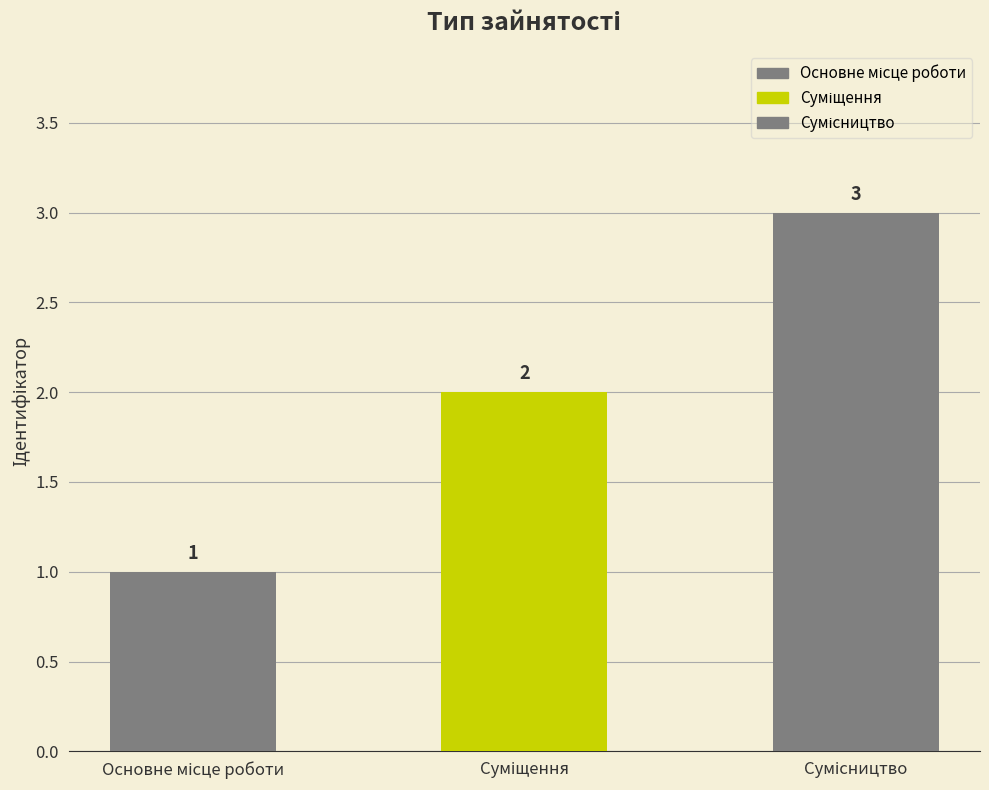

What is the greatest value displayed?

3